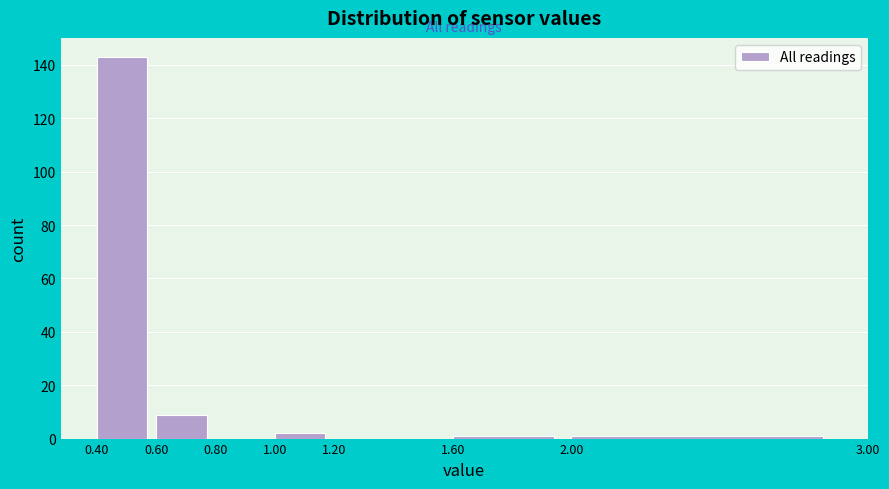

Reading left to right, list every bar in this chart as the range it spans on the x-axis followed by its height. The values are not printed on the chart, so give them approximately, as read against the axis.

0.40 to 0.60: 144
0.60 to 0.80: 10
0.80 to 1.00: 0
1.00 to 1.20: 2
1.20 to 1.60: 0
1.60 to 2.00: under 2
2.00 to 3.00: under 2